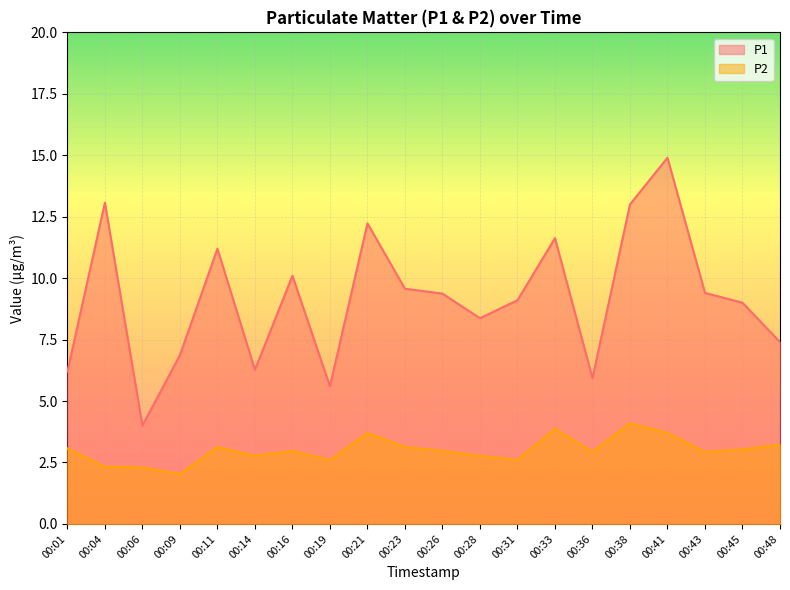

What is the sum of the P2 values at 00:06 and 00:33?

6.2